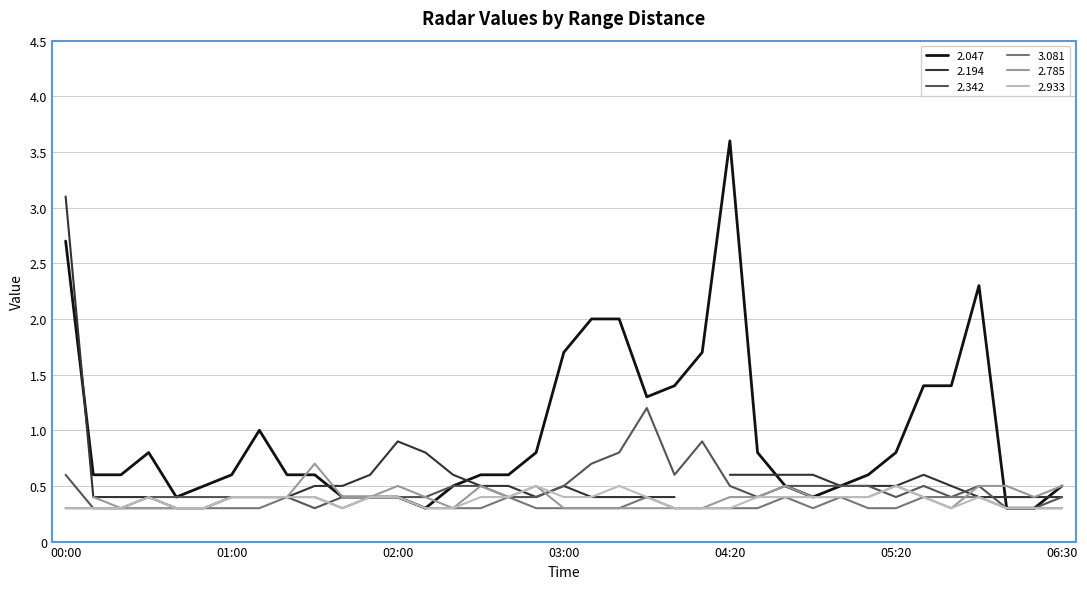

Is the value of 3.081 at 2018/07/13 03:30 greater than the value of 2.047 at 2018/07/13 06:10?

Yes